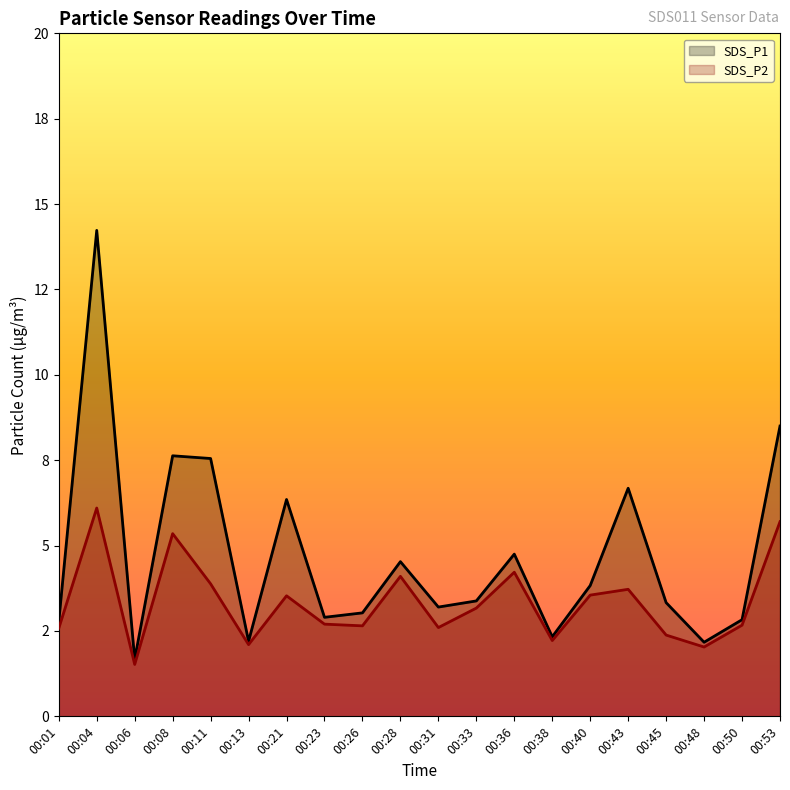

What is the spread (max minus min) of values at 00:26?

0.4